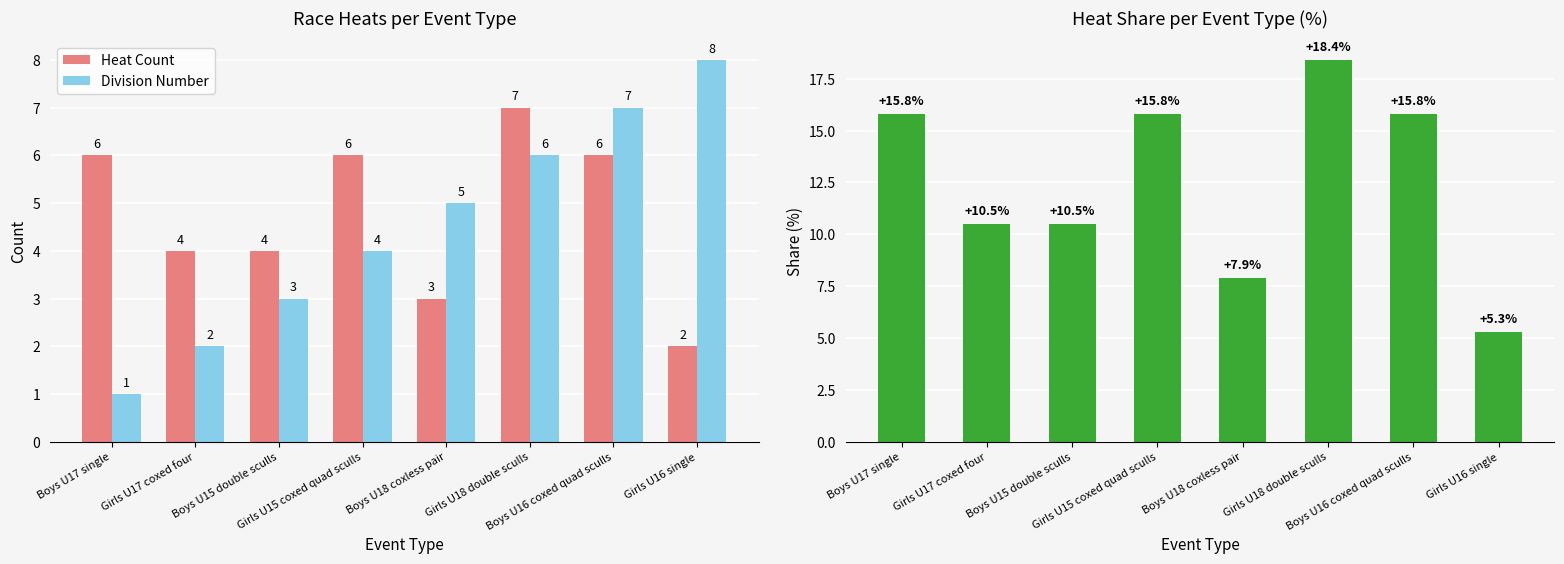

At how many categories does at least one series exceed 6?

8